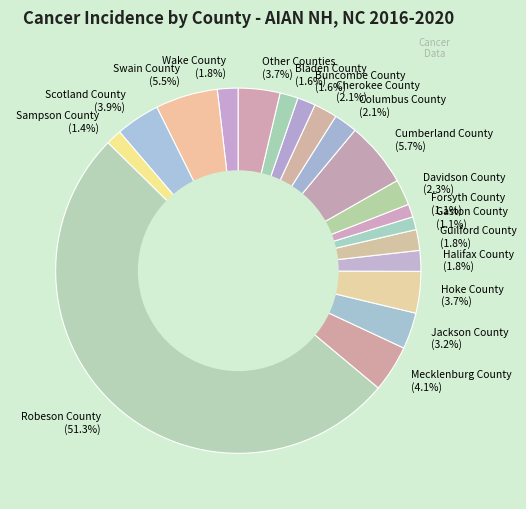

Which category accounts for the majority?

Robeson County (51.3%)